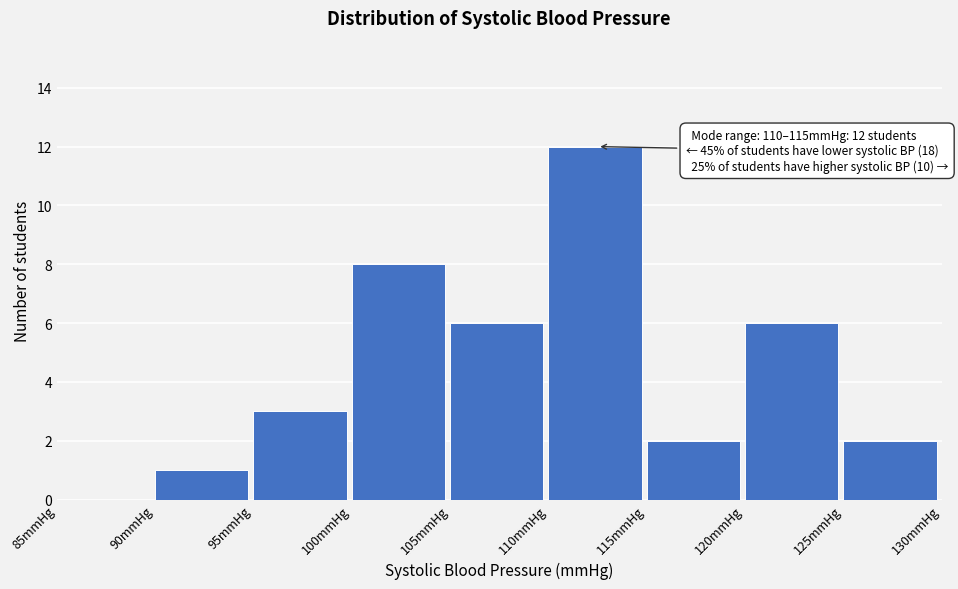

Over which range of the x-axis is the bar tallest?

110 to 115